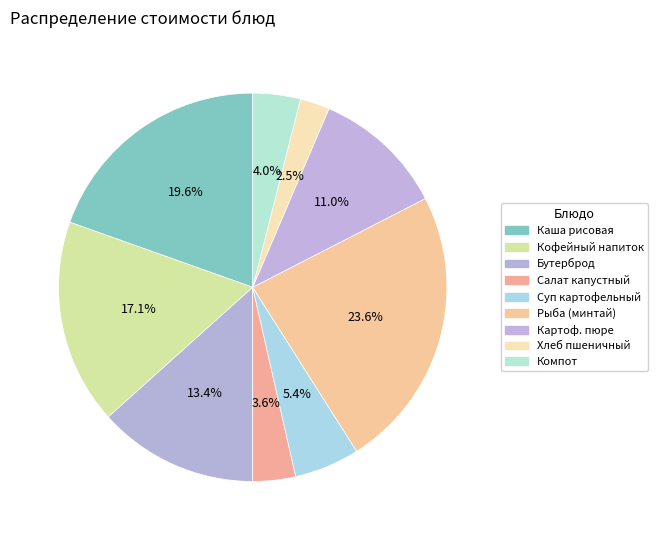

How many segments does this pie chart have?

9